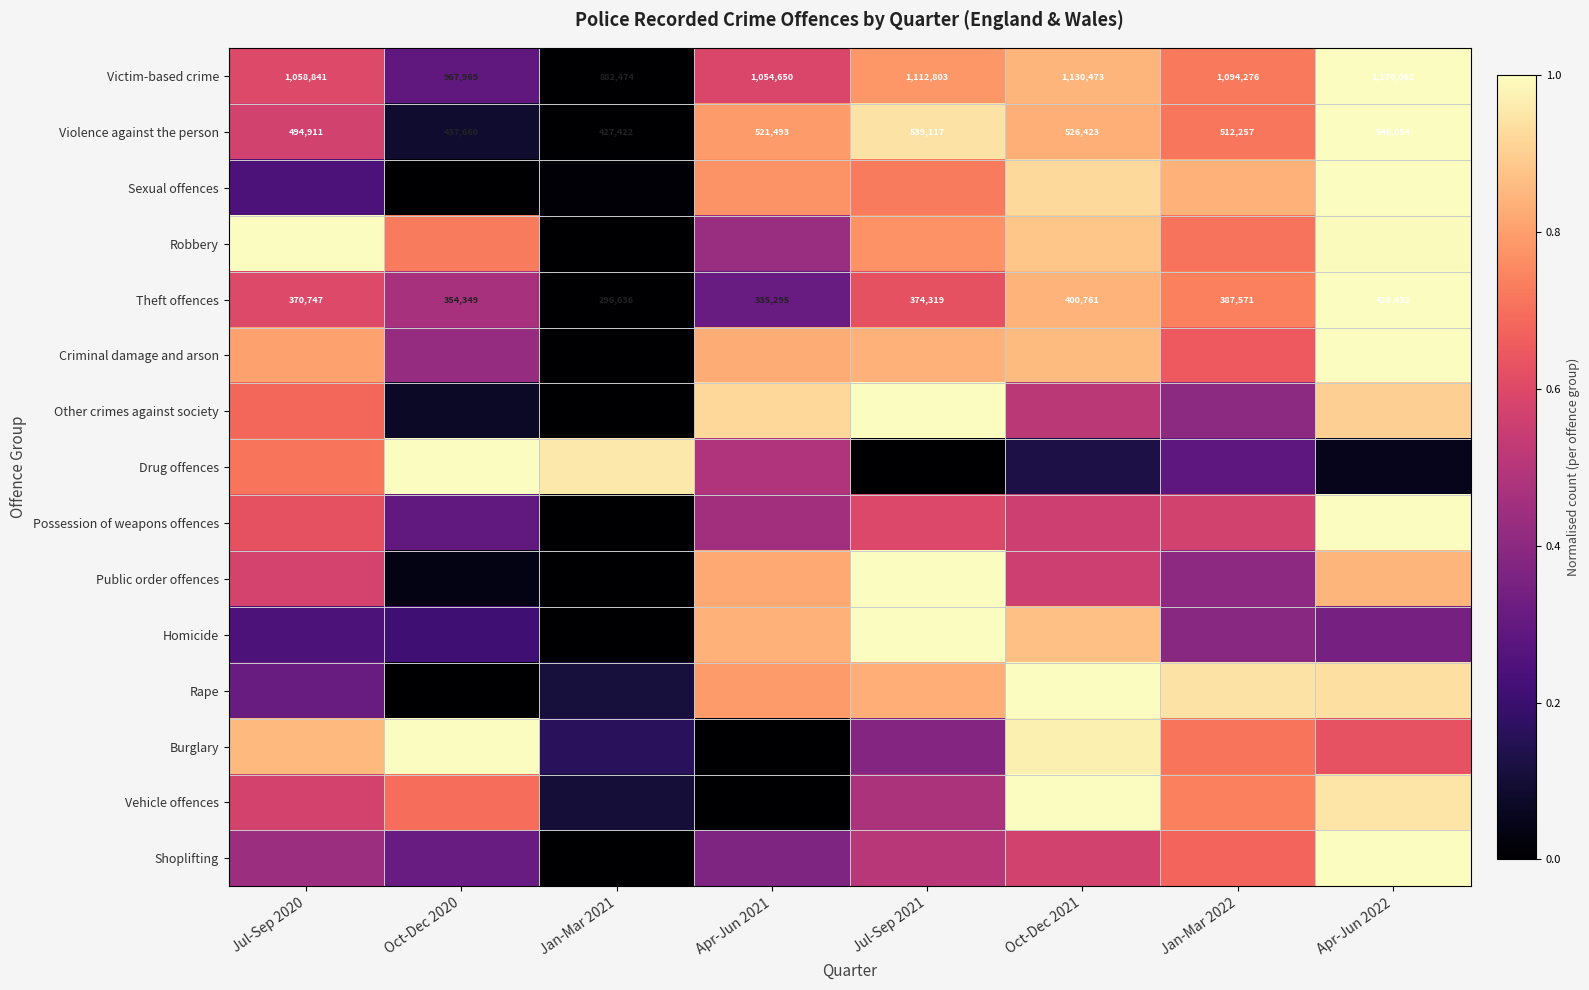

What value does the Rape series have at Apr-Jun 2021?

0.8